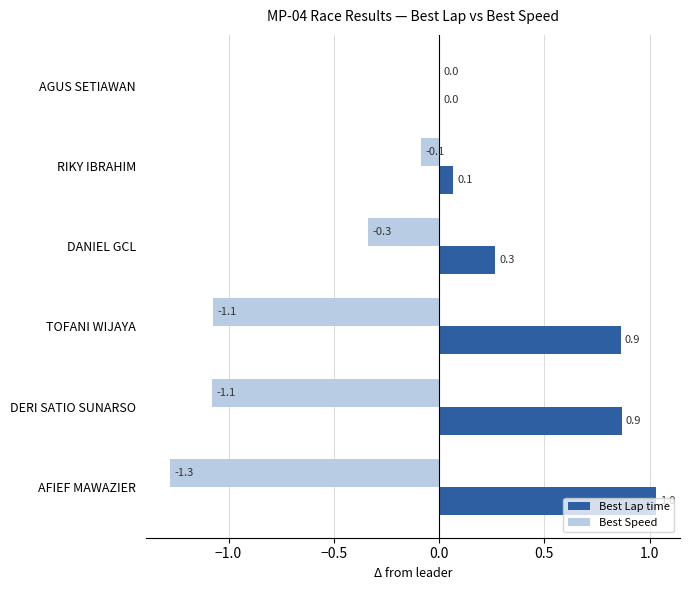

The value of Best Speed at DANIEL GCL is -0.3. True or false?

True